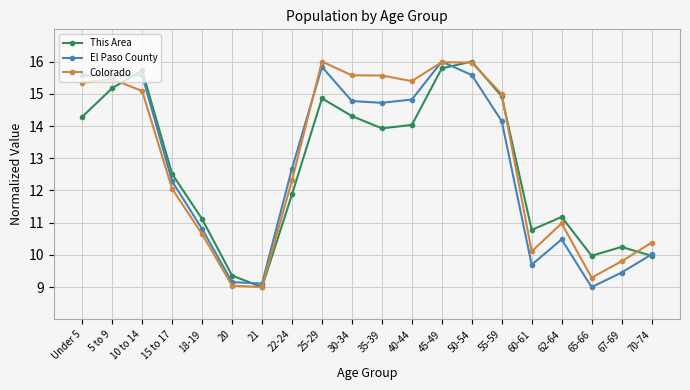

What is the sum of the Colorado values at 55-59 and 5 to 9?

30.4